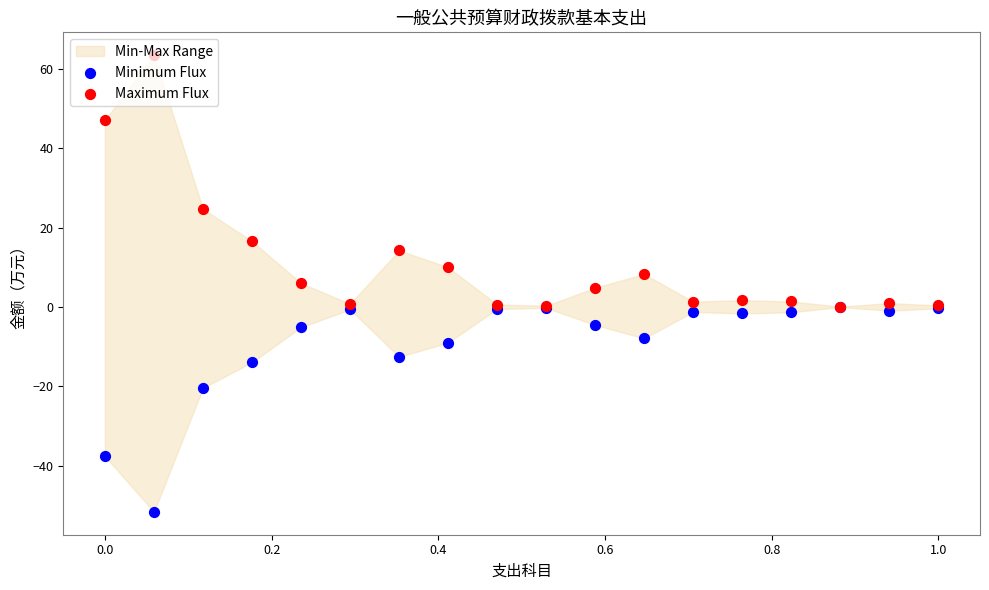

Which series contains the lowest Y value?

Minimum Flux